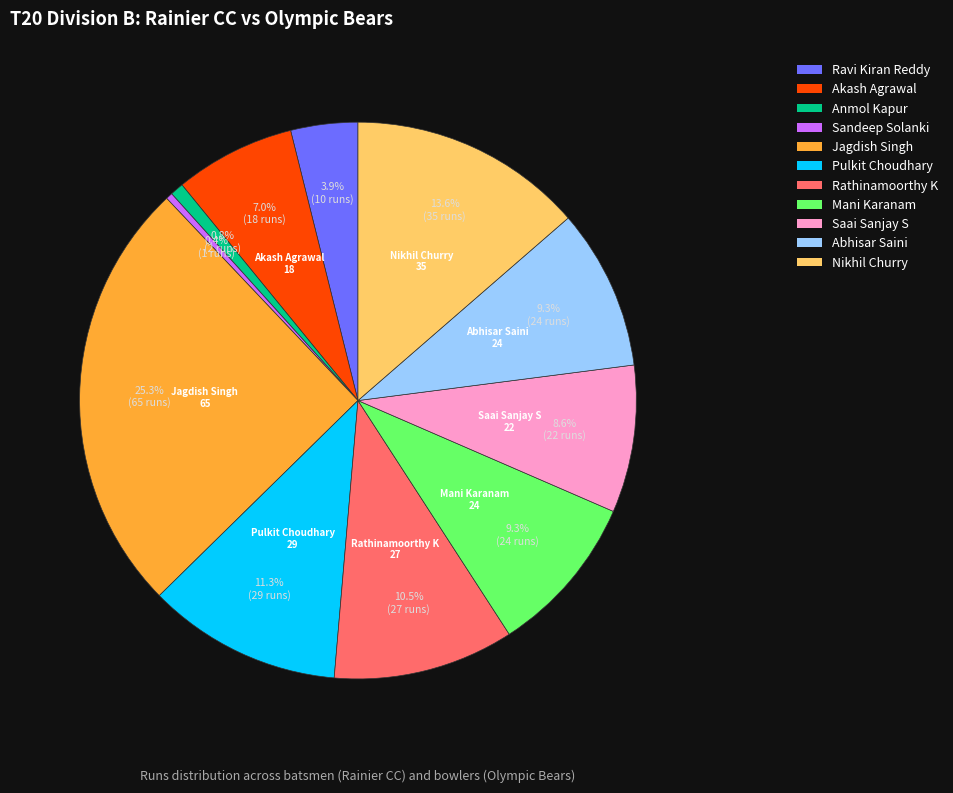

Does Abhisar Saini represent more than half of the total?

No